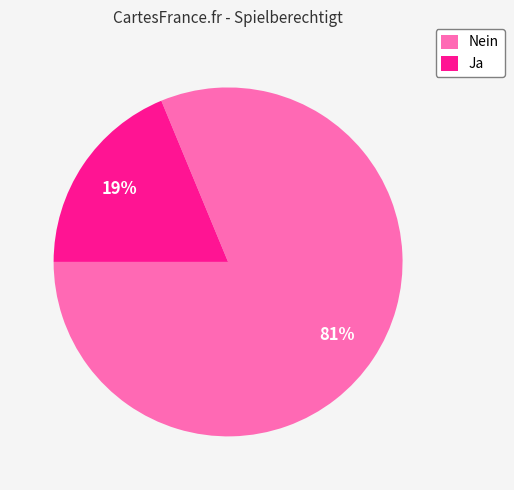

What is the largest slice in the pie chart?

Nein